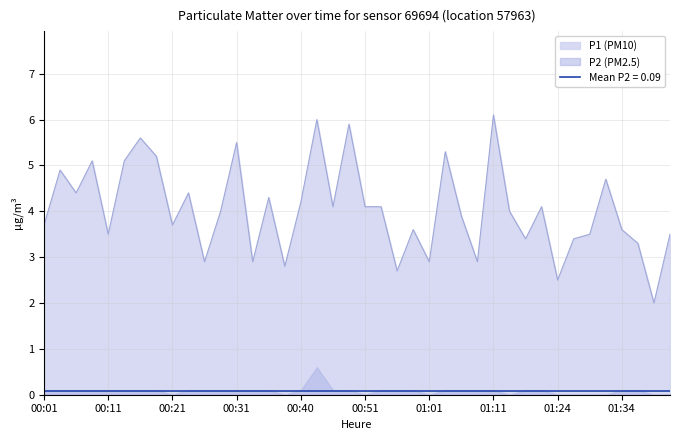

Is it true that the value at 00:33 is 0.6?

False